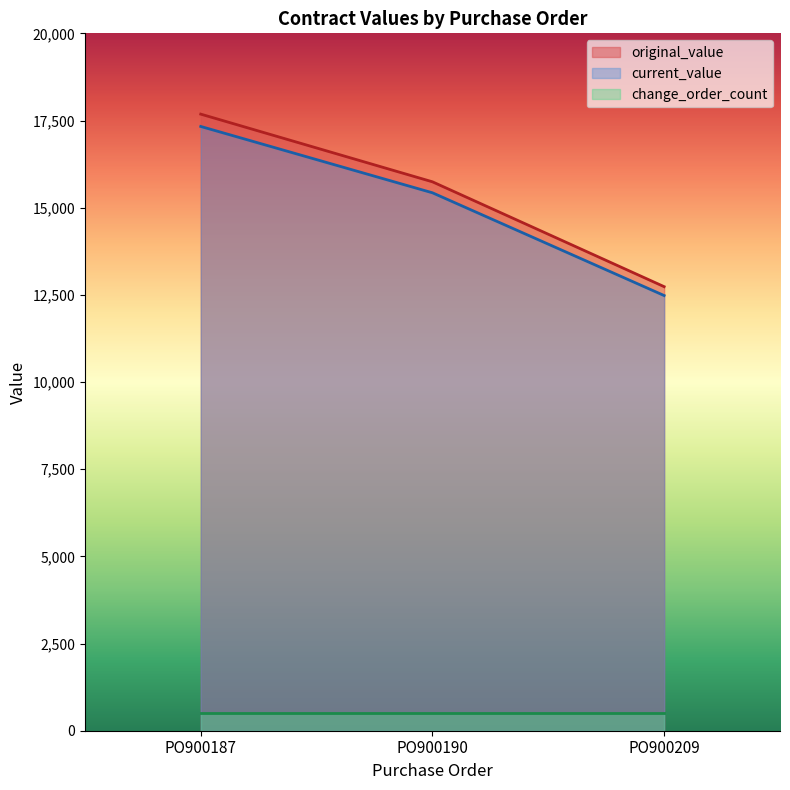

Which category has the lowest value in the original_value series?

PO900209